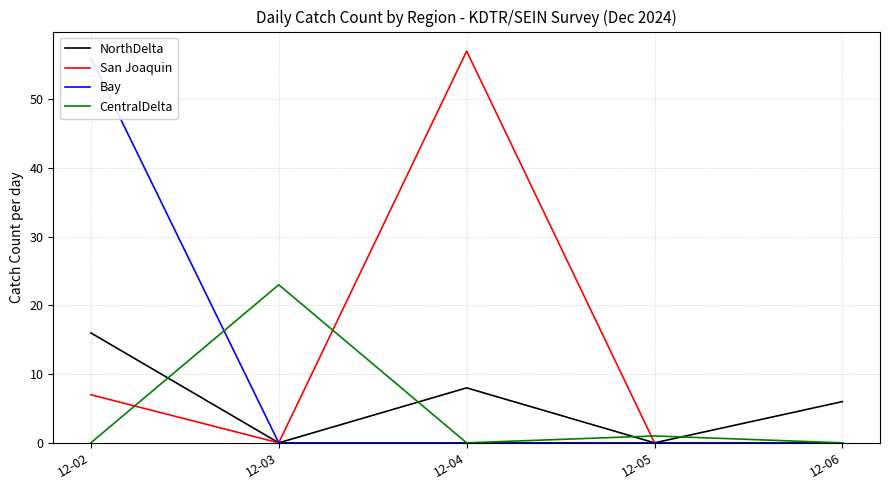

In San Joaquin, how many points are higher than both neighbors (excluding endpoints)?

1